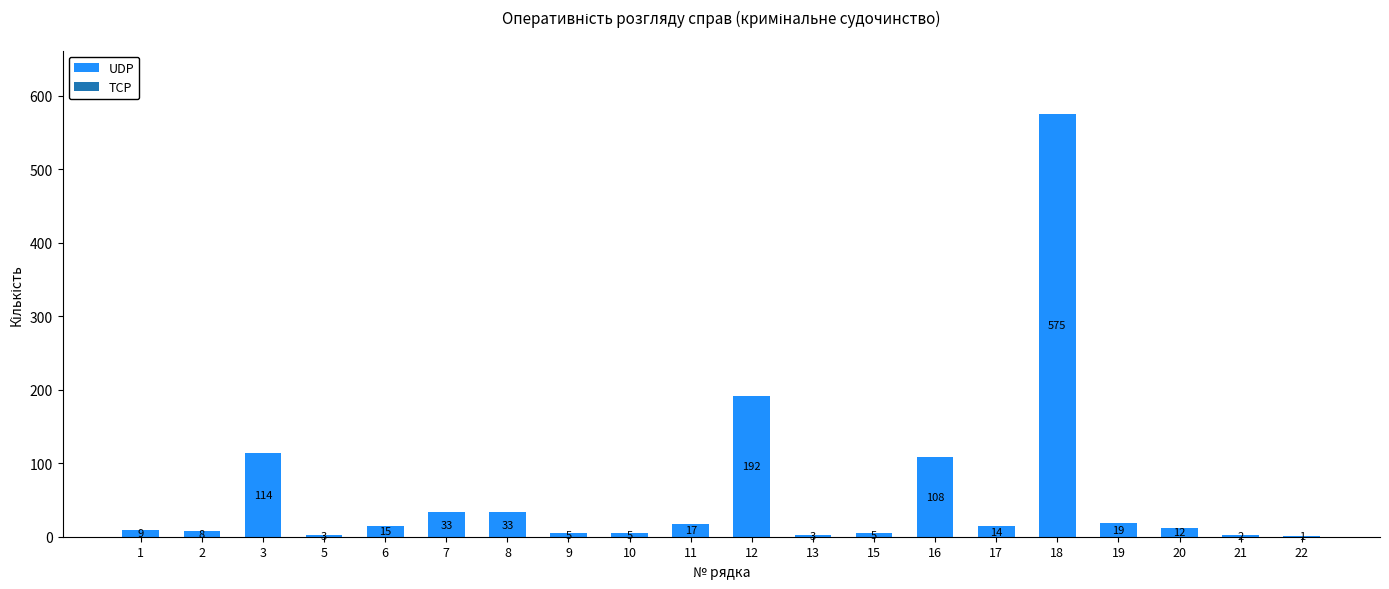

Reading left to right, transcribe all the data shown in this chart.

9	8	114	3	15	33	33	5	5	17	192	3	5	108	14	575	19	12	2	1